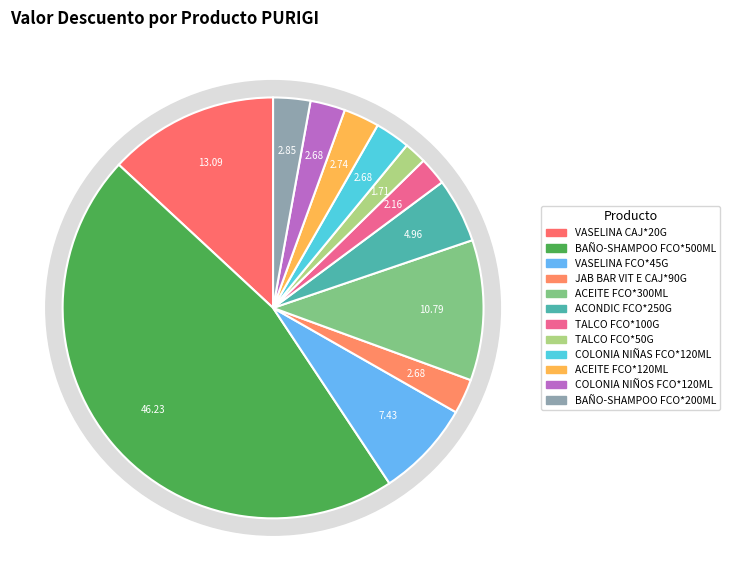

Is there any slice that represents more than half of the pie?

No